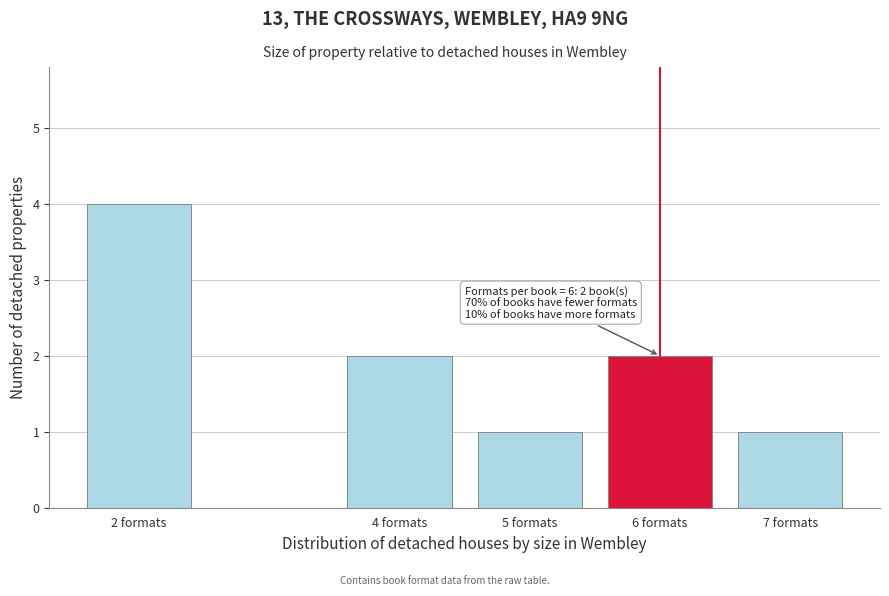

Reading left to right, extract all data points from this chart.

2 formats=4	4 formats=2	5 formats=1	6 formats=2	7 formats=1